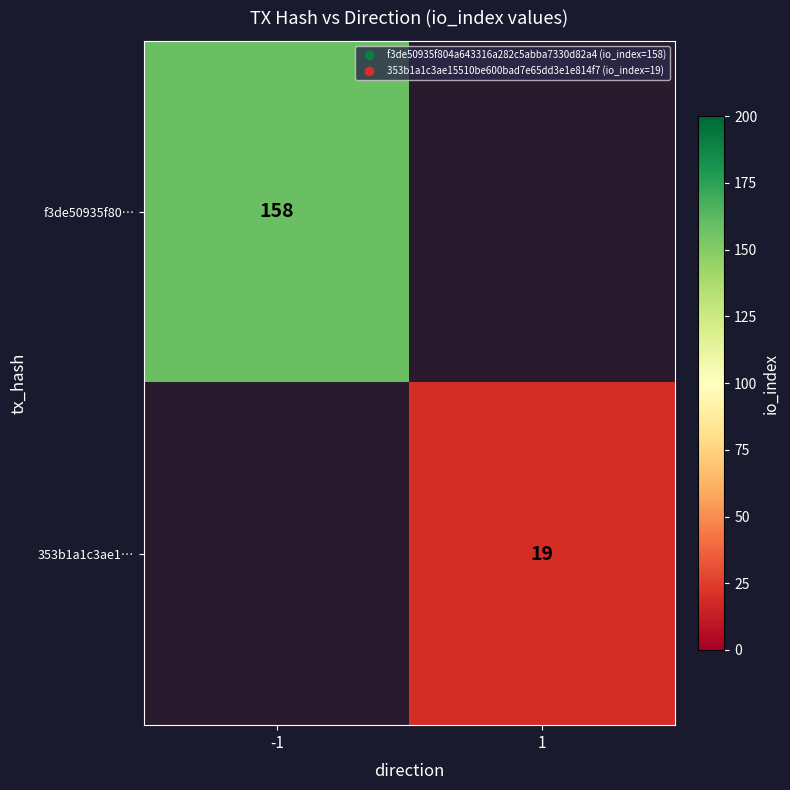

Which category has the highest value in the 353b1a1c3ae1… series?

-1